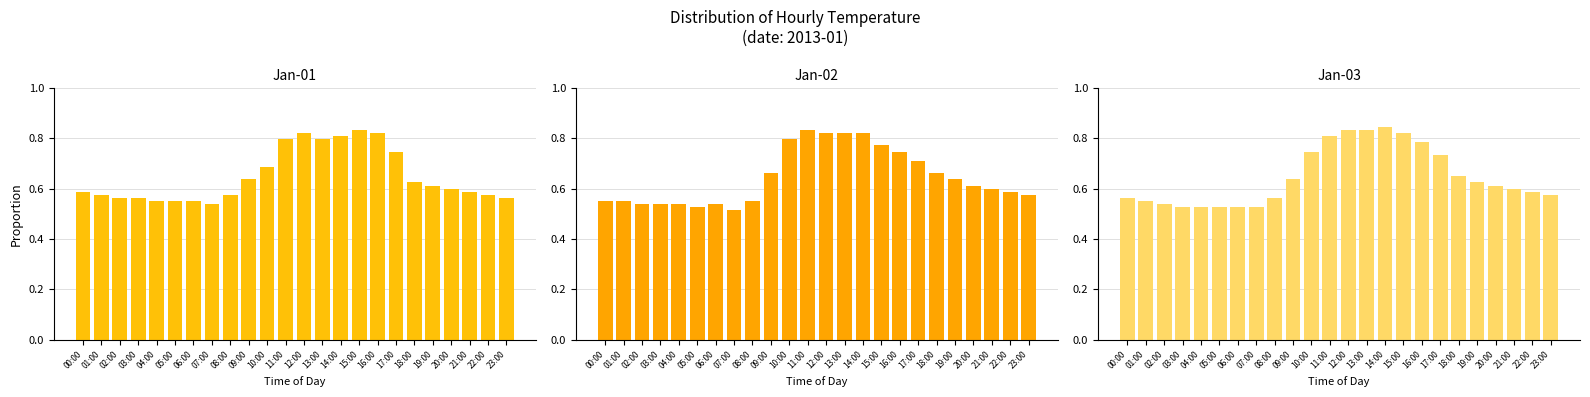

Which category has the highest value in the Jan-02 series?

11:00